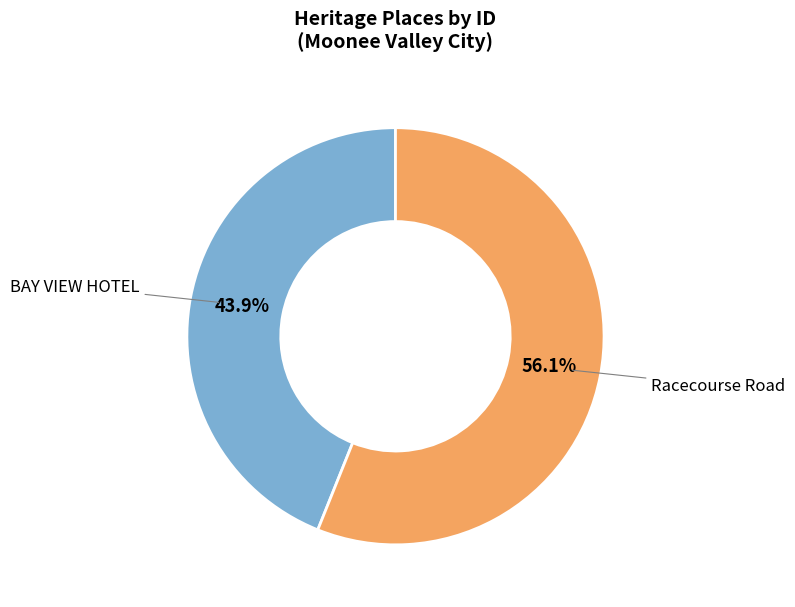

Is there a majority slice in this chart?

Yes